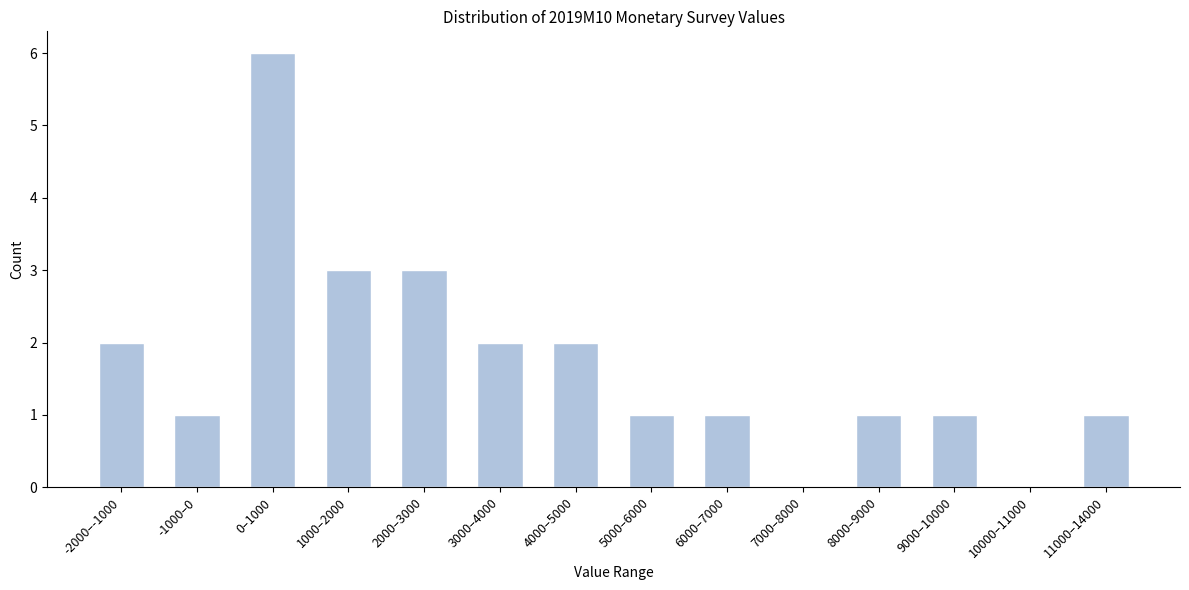

Reading right to left, list all the values displayed in this chart.

11000–14000=1	10000–11000=0	9000–10000=1	8000–9000=1	7000–8000=0	6000–7000=1	5000–6000=1	4000–5000=2	3000–4000=2	2000–3000=3	1000–2000=3	0–1000=6	-1000–0=1	-2000–-1000=2